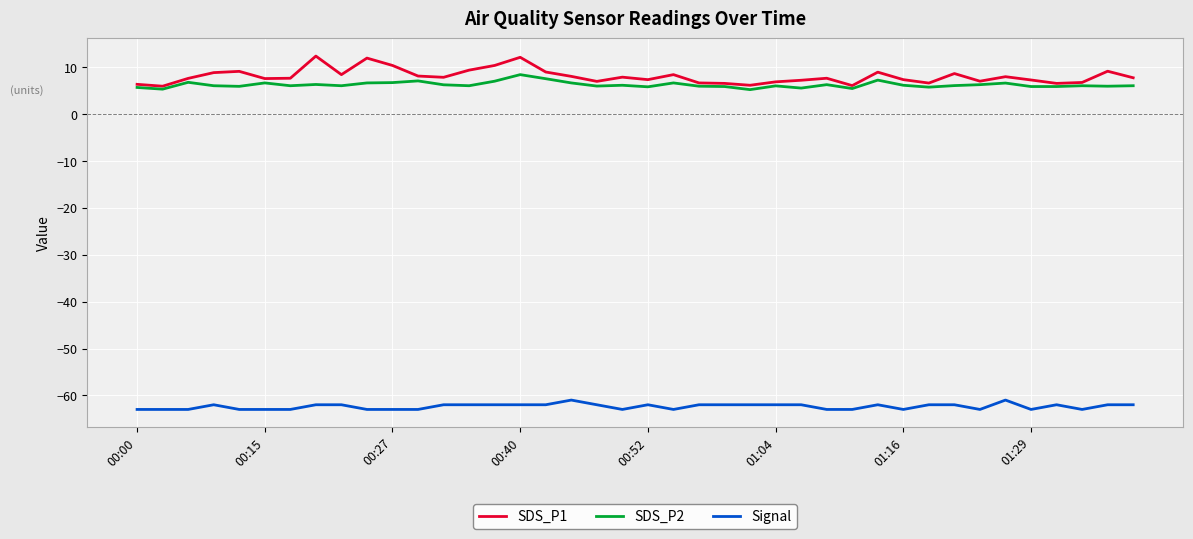

What is the minimum value shown in the chart?

-63.0